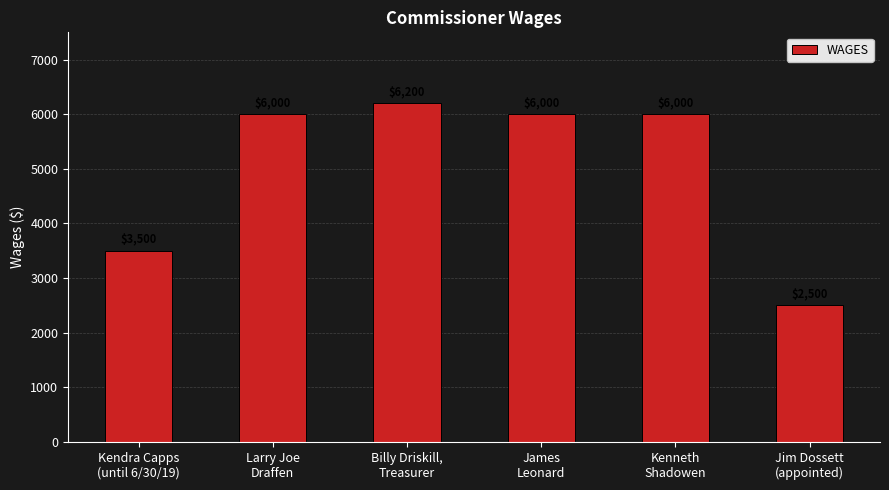

At which category does the chart reach its minimum across all series?

Jim Dossett
(appointed)